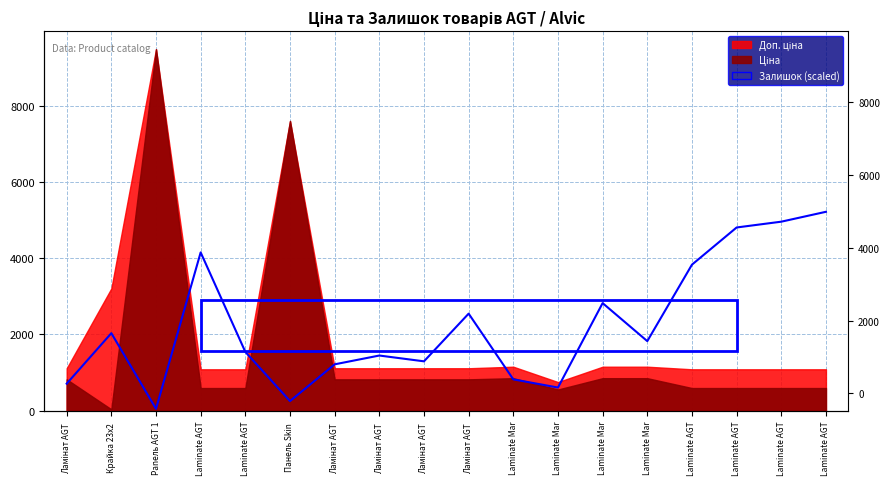

What is the difference between the values at Ламінат AGT  and Laminate AGT?

2260.4